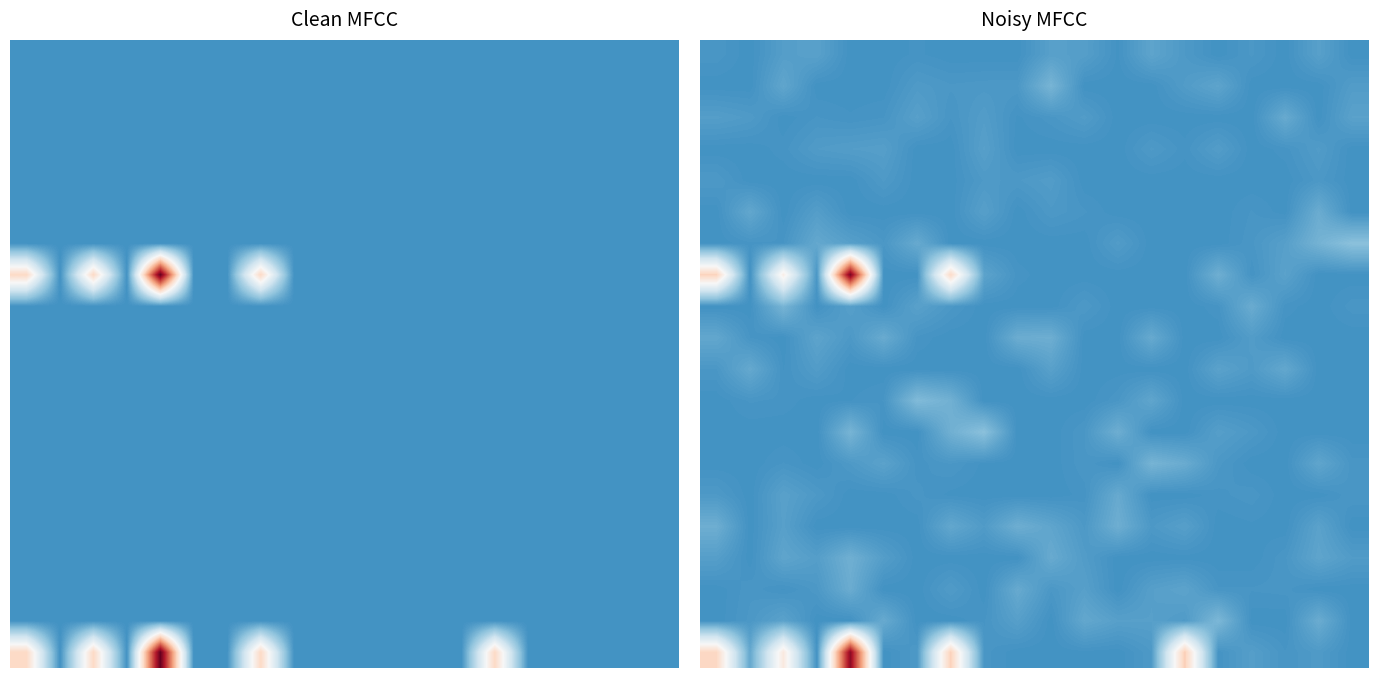

How many distinct data groups are displayed?

20